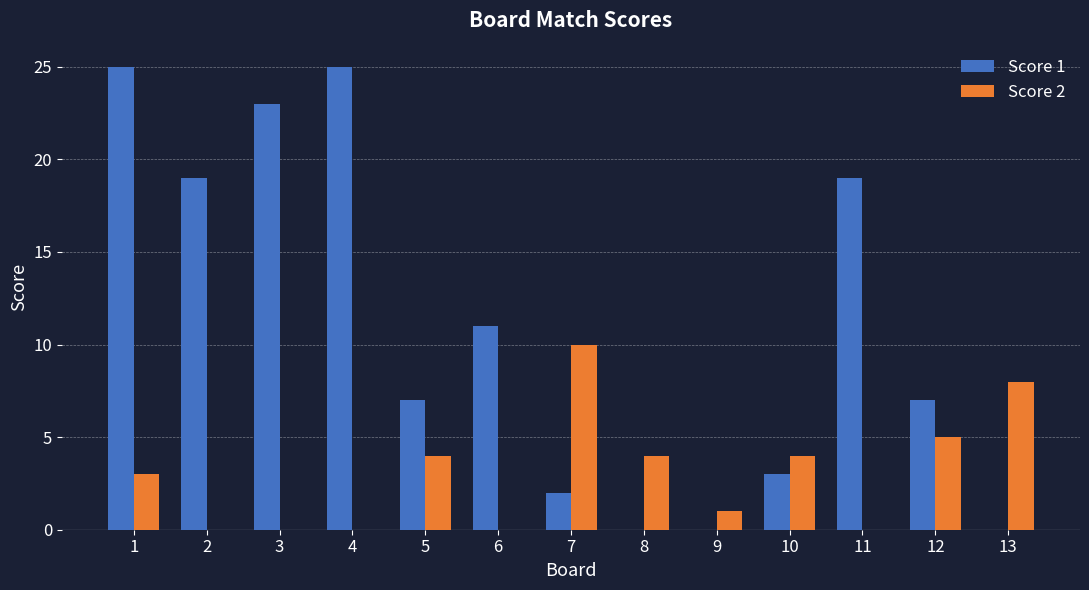

How many distinct data groups are displayed?

2